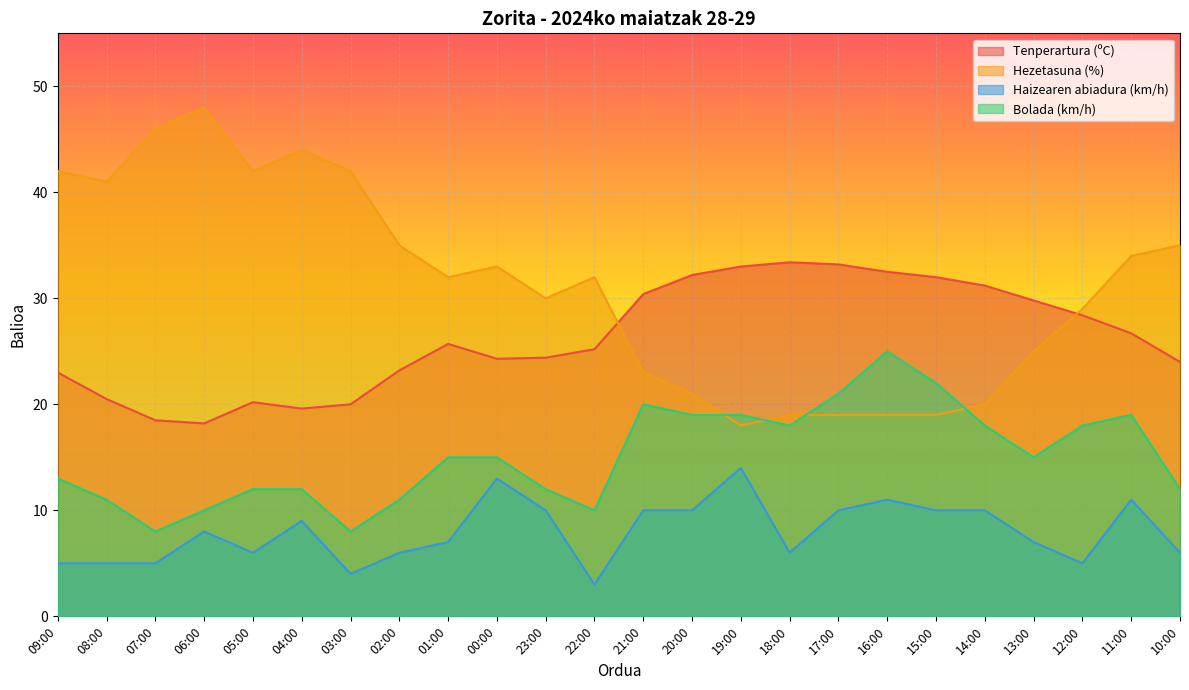

Reading left to right, extract all data points from this chart.

Tenperartura (ºC): 09:00=23.0	08:00=20.5	07:00=18.5	06:00=18.2	05:00=20.2	04:00=19.6	03:00=20.0	02:00=23.2	01:00=25.7	00:00=24.3	23:00=24.4	22:00=25.2	21:00=30.4	20:00=32.2	19:00=33.0	18:00=33.4	17:00=33.2	16:00=32.5	15:00=32.0	14:00=31.2	13:00=29.8	12:00=28.4	11:00=26.7	10:00=24.0
Hezetasuna (%): 09:00=42.0	08:00=41.0	07:00=46.0	06:00=48.0	05:00=42.0	04:00=44.0	03:00=42.0	02:00=35.0	01:00=32.0	00:00=33.0	23:00=30.0	22:00=32.0	21:00=23.0	20:00=21.0	19:00=18.0	18:00=19.0	17:00=19.0	16:00=19.0	15:00=19.0	14:00=20.0	13:00=25.0	12:00=29.0	11:00=34.0	10:00=35.0
Haizearen abiadura (km/h): 09:00=5.0	08:00=5.0	07:00=5.0	06:00=8.0	05:00=6.0	04:00=9.0	03:00=4.0	02:00=6.0	01:00=7.0	00:00=13.0	23:00=10.0	22:00=3.0	21:00=10.0	20:00=10.0	19:00=14.0	18:00=6.0	17:00=10.0	16:00=11.0	15:00=10.0	14:00=10.0	13:00=7.0	12:00=5.0	11:00=11.0	10:00=6.0
Bolada (km/h): 09:00=13.0	08:00=11.0	07:00=8.0	06:00=10.0	05:00=12.0	04:00=12.0	03:00=8.0	02:00=11.0	01:00=15.0	00:00=15.0	23:00=12.0	22:00=10.0	21:00=20.0	20:00=19.0	19:00=19.0	18:00=18.0	17:00=21.0	16:00=25.0	15:00=22.0	14:00=18.0	13:00=15.0	12:00=18.0	11:00=19.0	10:00=12.0